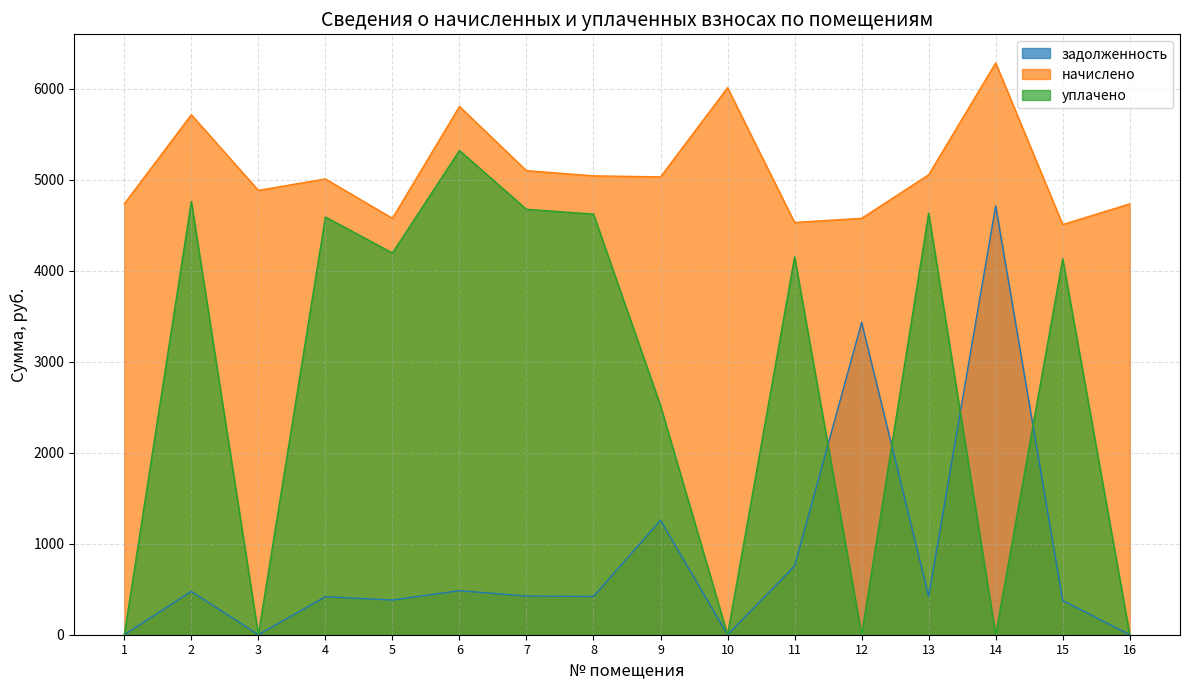

Is it true that начислено equals 5044.9 at 8?

True